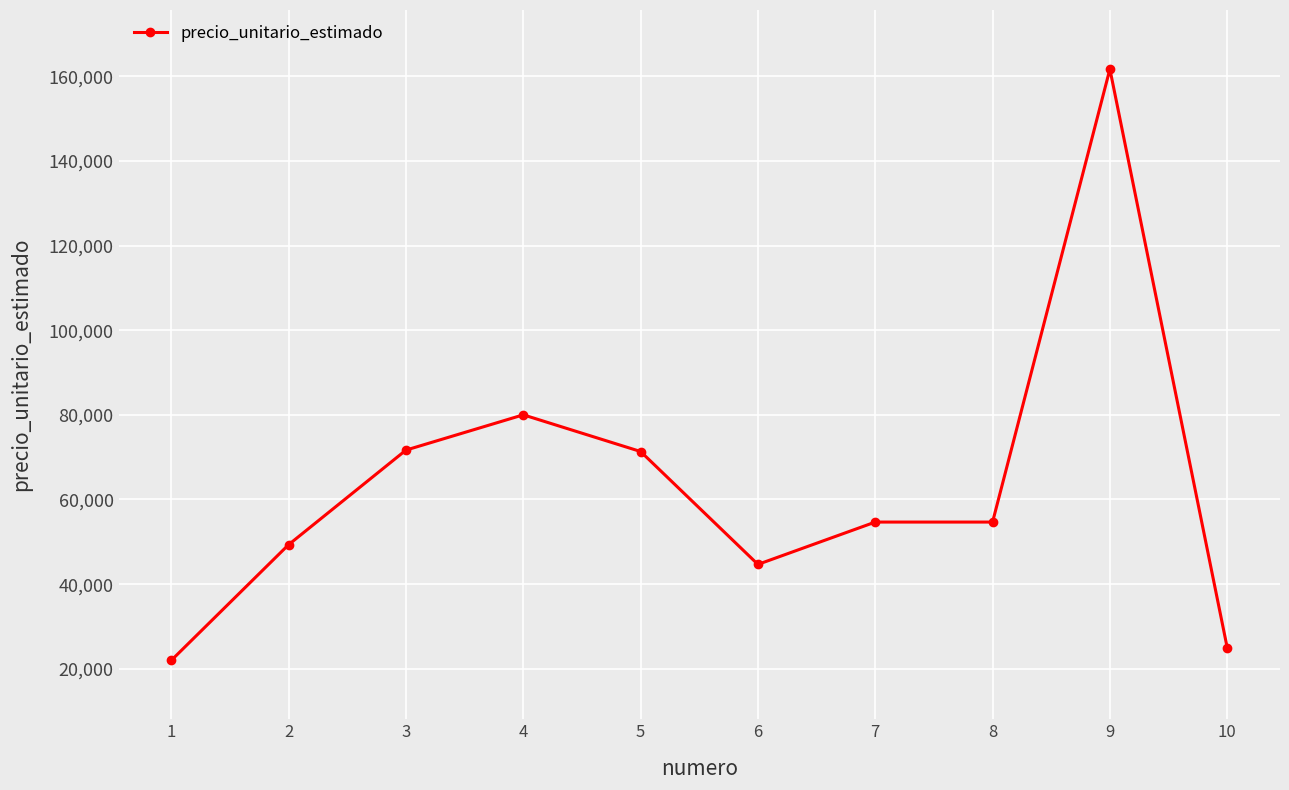

At which label does the data first exceed 54667?

3